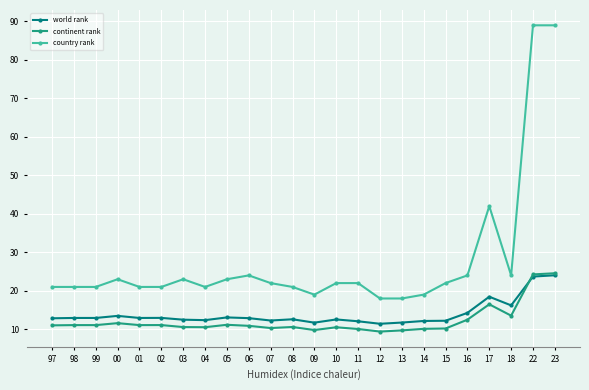

What is the total value across all series at 05?

47.2